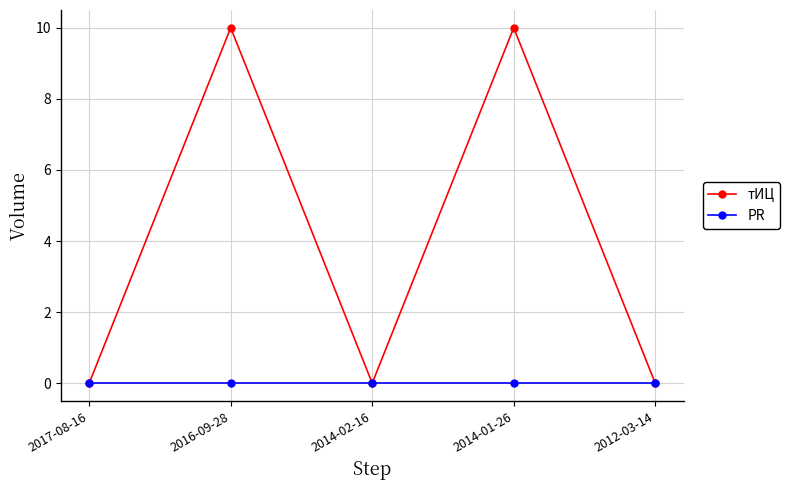

Reading left to right, what are all the values shown in this chart?

тИЦ: 0	10	0	10	0
PR: 0	0	0	0	0